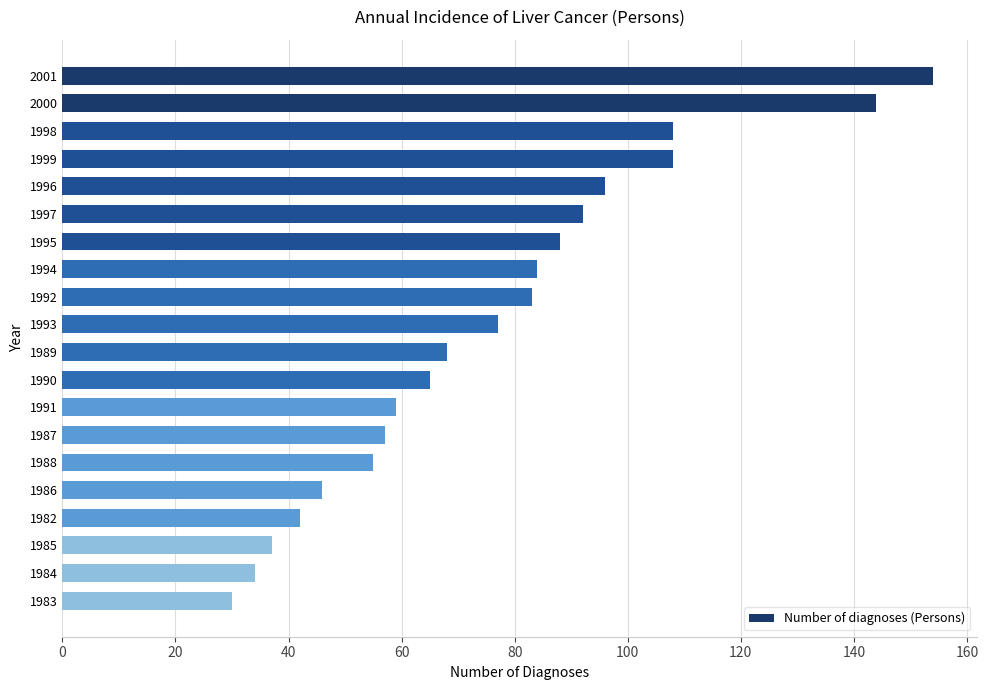

Count the number of data series in this chart.

1